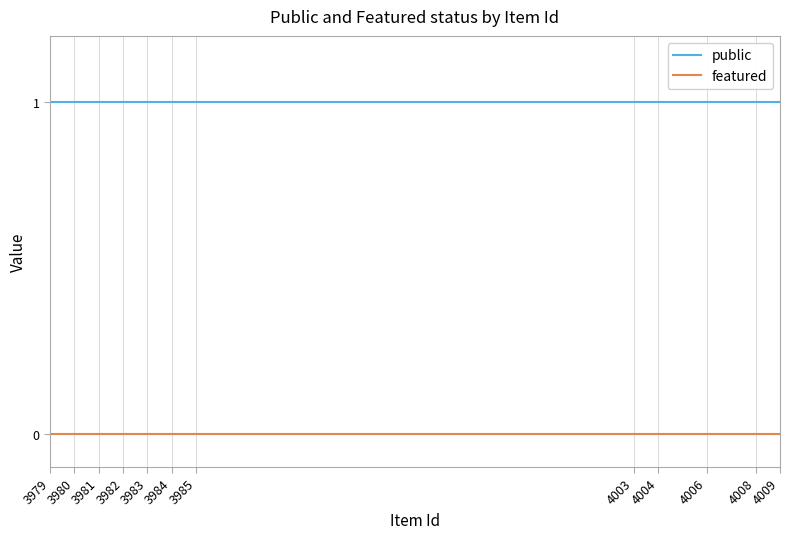

At how many categories does at least one series exceed 0?

12